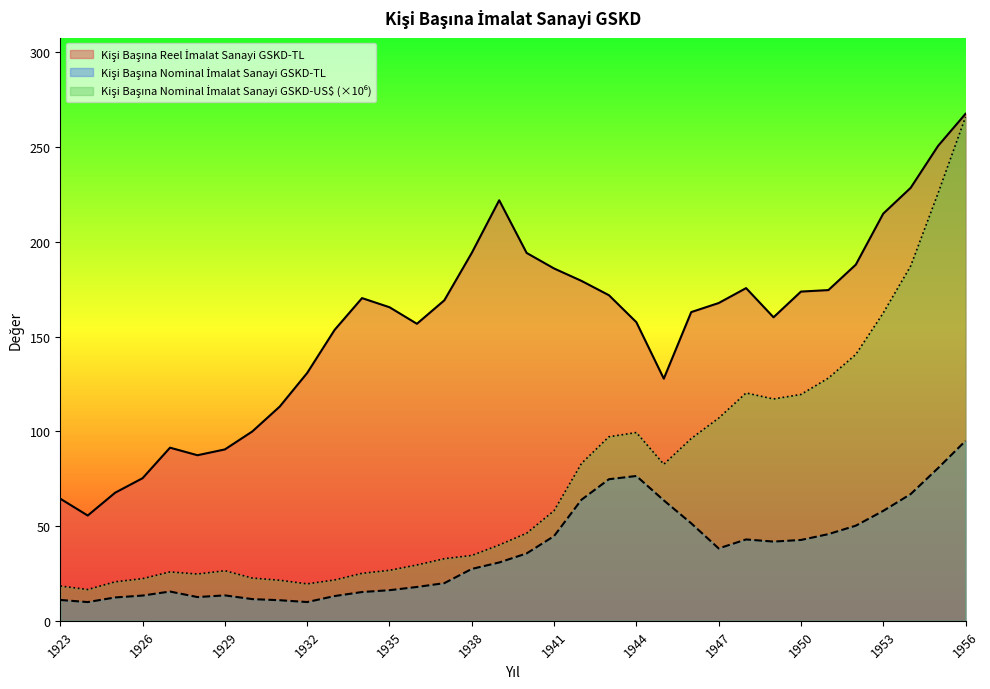

Which series has the largest range (max minus min)?

Kişi Başına Nominal İmalat Sanayi GSKD-US$